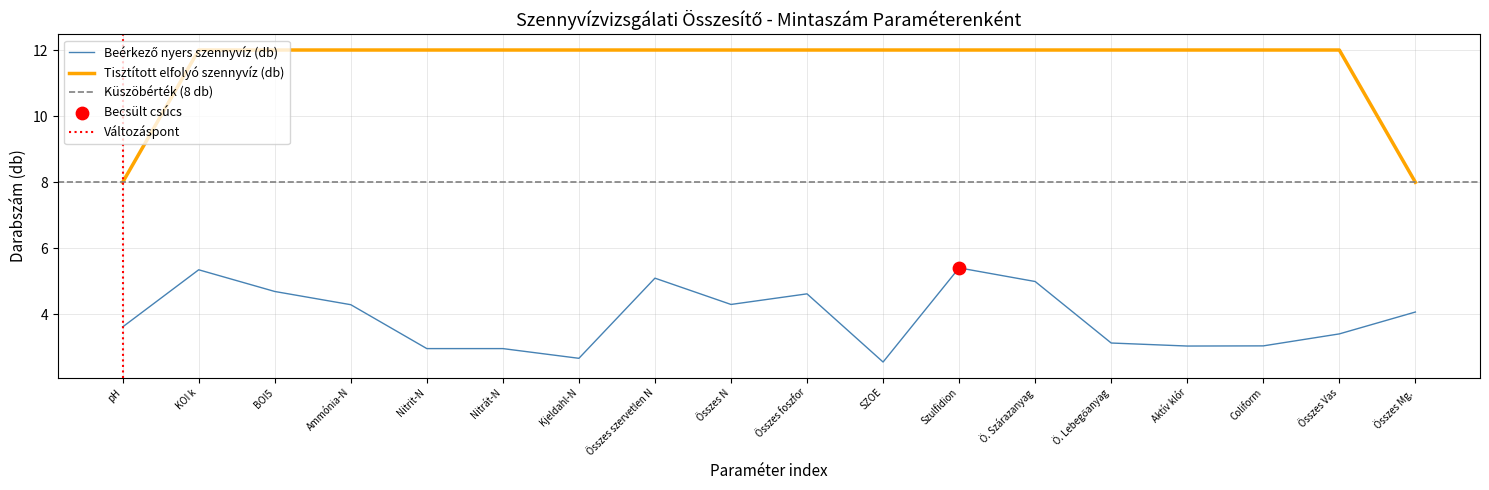

Which series contains the highest Y value?

Tisztított elfolyó szennyvíz (db)